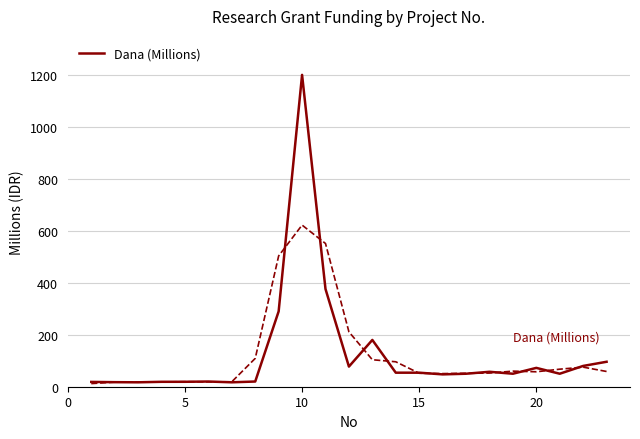

Is this an area chart (filled region under the line)?

No